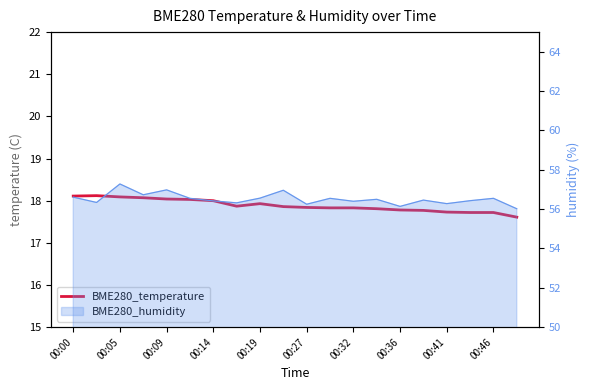

What is the minimum value shown in the chart?

17.6